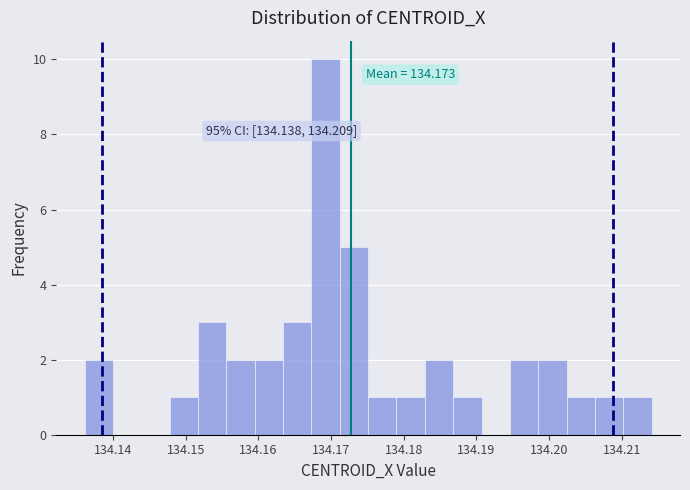

Around what value on the x-axis is the tallest bar? Give the approximate position of its centre, as read against the axis.

134.169